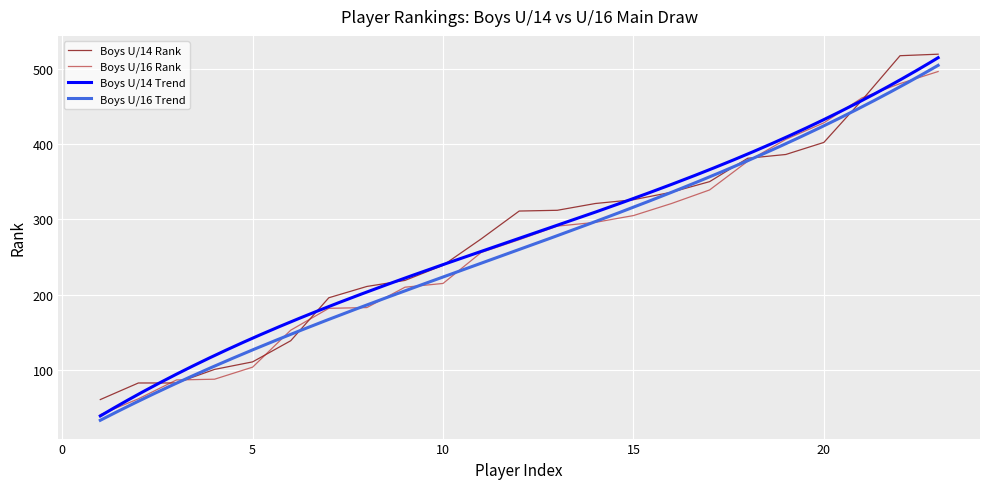

How many values in the Boys U/14 Rank series exceed 311?

11